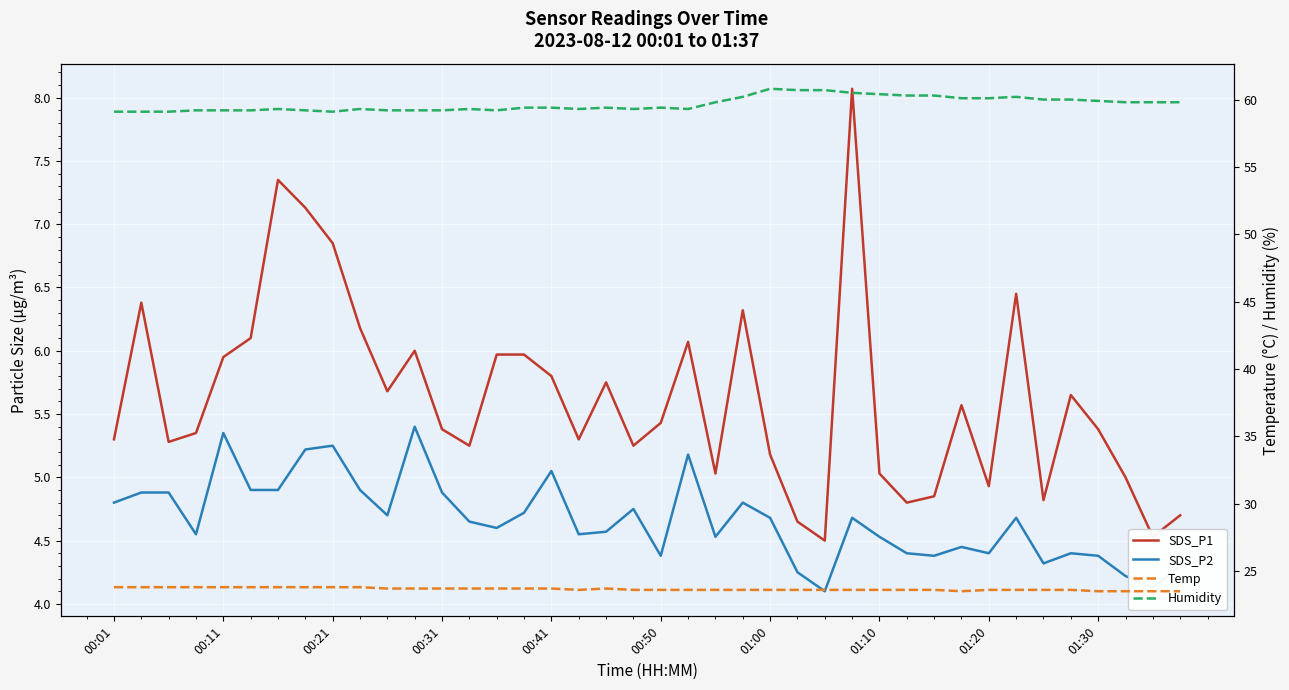

Where is Temp nearest to the value 23?

31